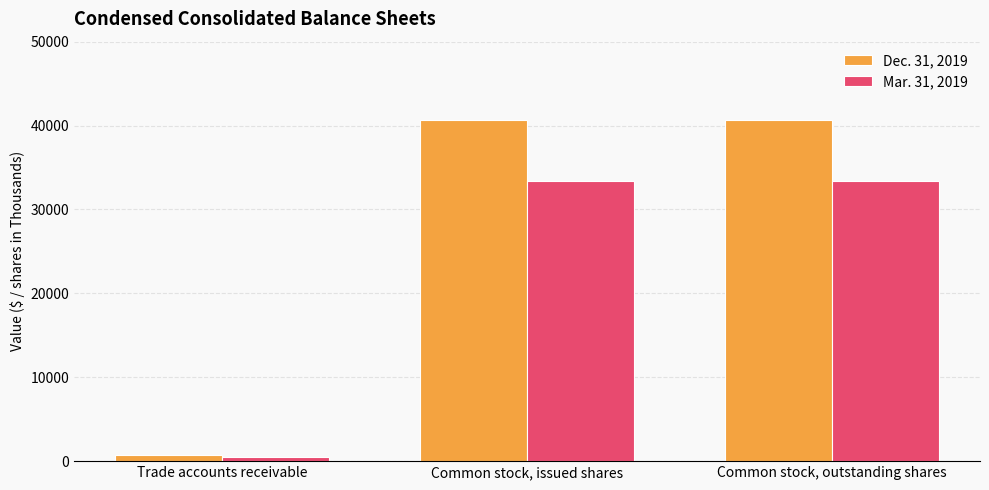

How many bars are there in total?

6